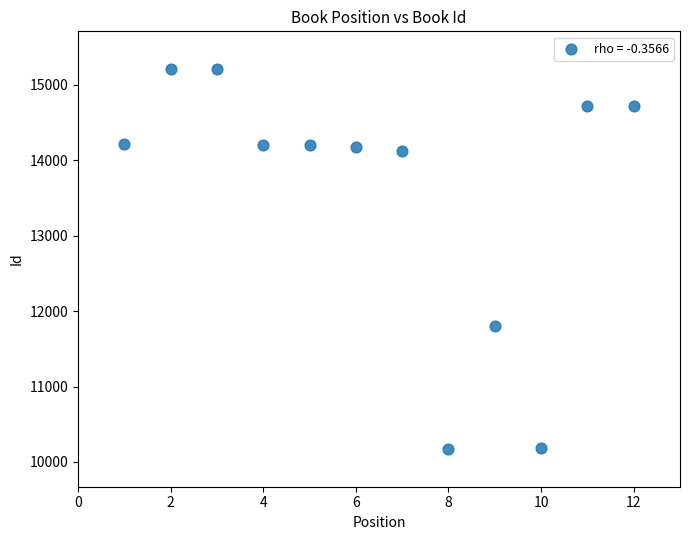

What is the range of X values (max minus min)?

11